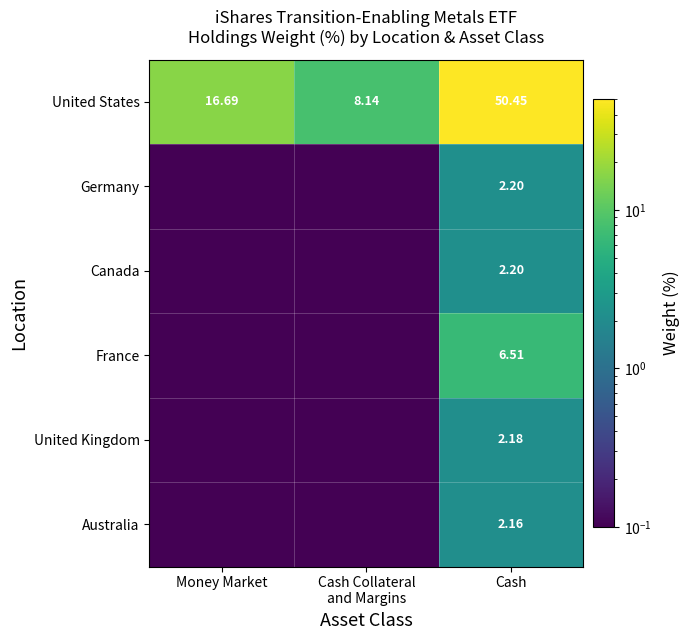

Is the value of Germany at Cash greater than the value of France at Cash?

No